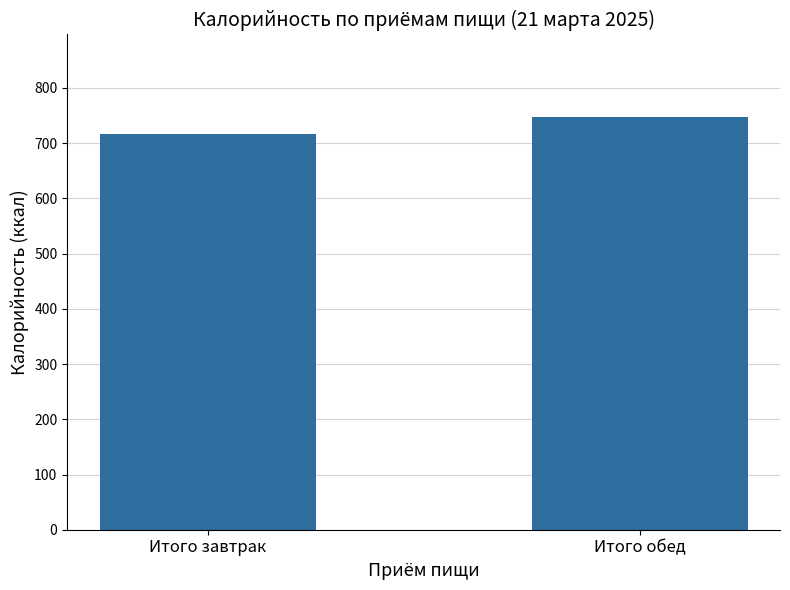

What is the difference between the maximum and minimum values?

30.8